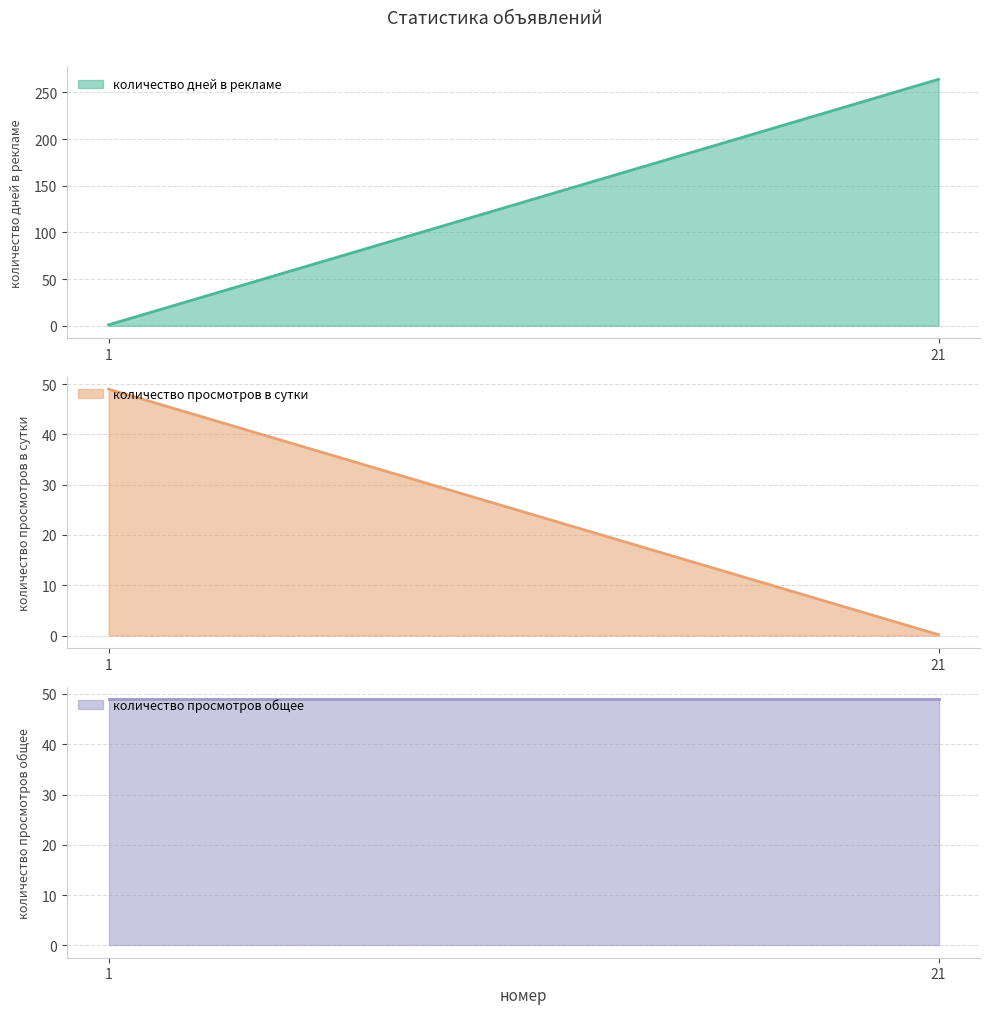

Is the value of количество дней в рекламе at 1 greater than the value of количество просмотров в сутки at 1?

No